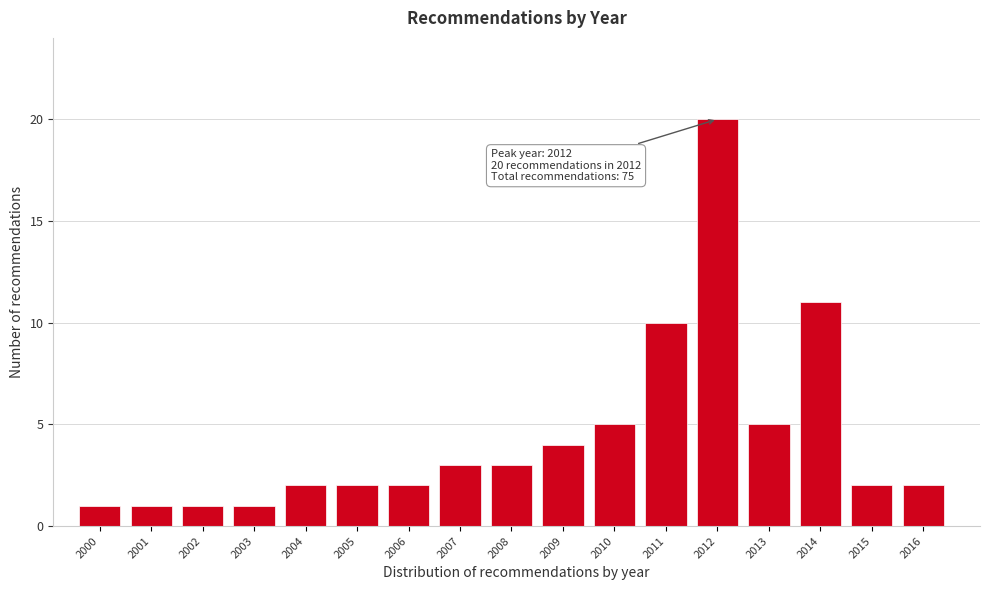

Reading left to right, extract all data points from this chart.

2000=1	2001=1	2002=1	2003=1	2004=2	2005=2	2006=2	2007=3	2008=3	2009=4	2010=5	2011=10	2012=20	2013=5	2014=11	2015=2	2016=2